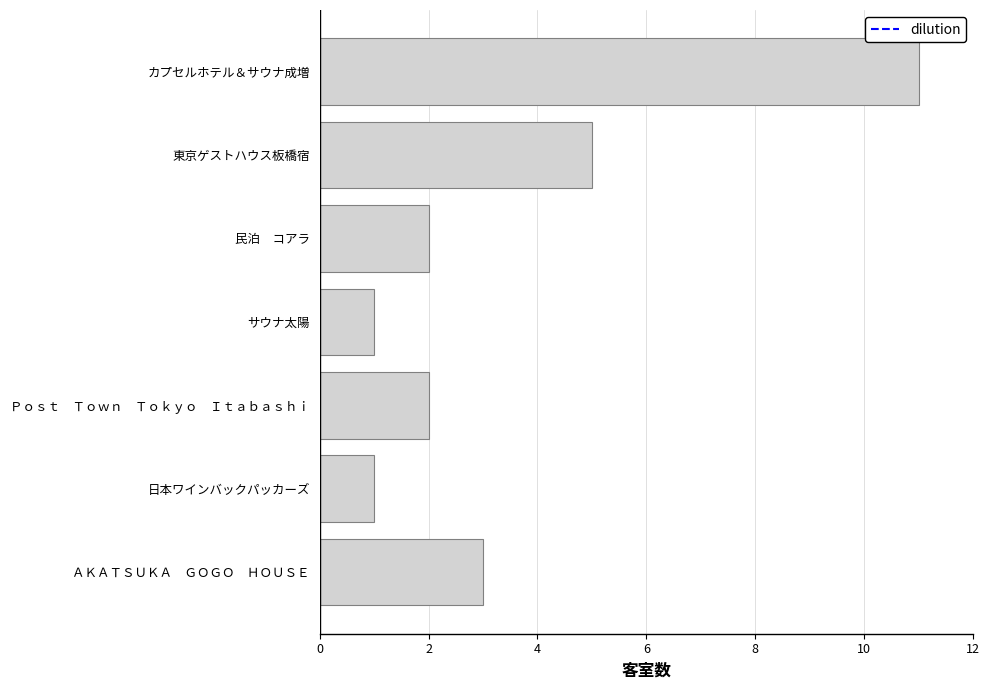

How many values are between 1 and 5?

6